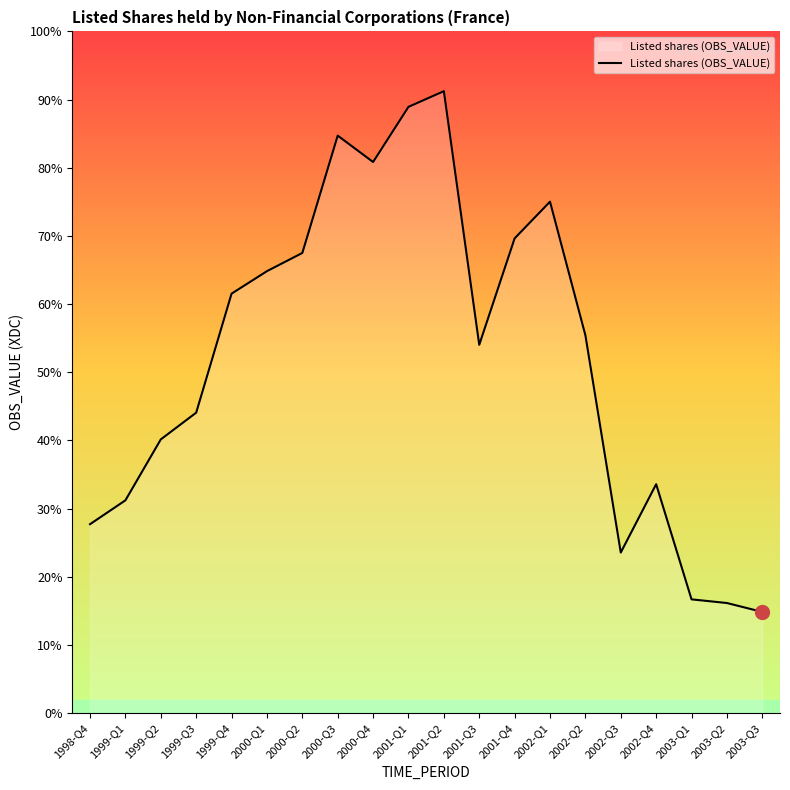

How many points are lower than both their immediate neighbors (excluding endpoints)?

3